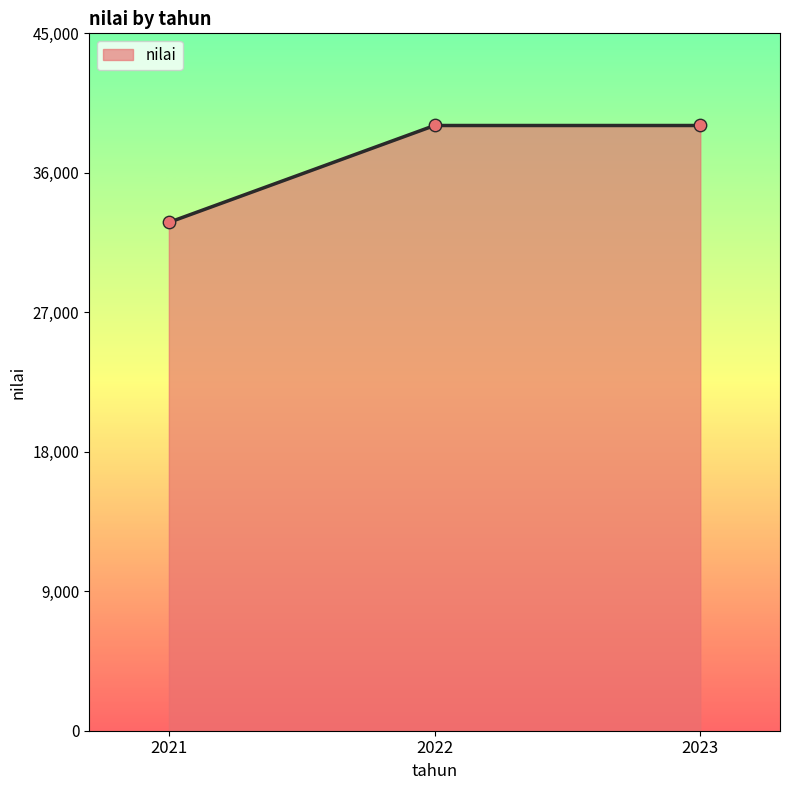

What is the change in value from 2021 to 2022?

+6253